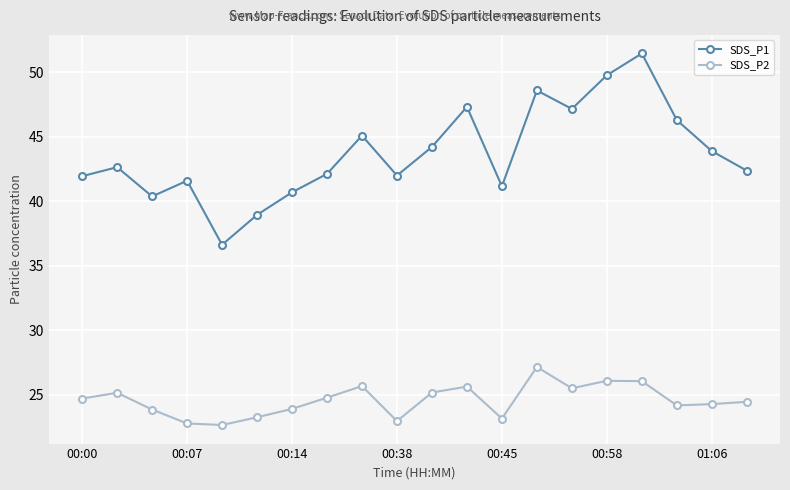

True or false: SDS_P2 and SDS_P1 cross at least once.

False